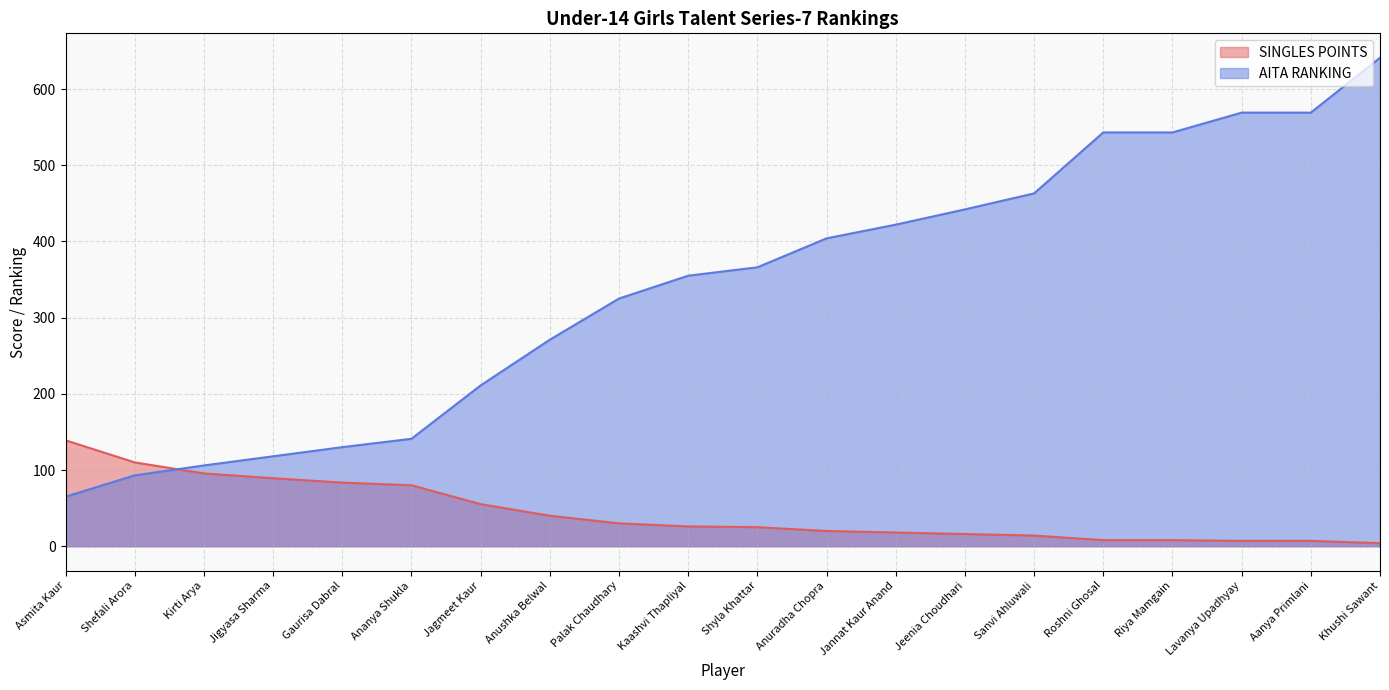

Which has a higher value, Lavanya Upadhyay or Khushi Sawant?

Lavanya Upadhyay